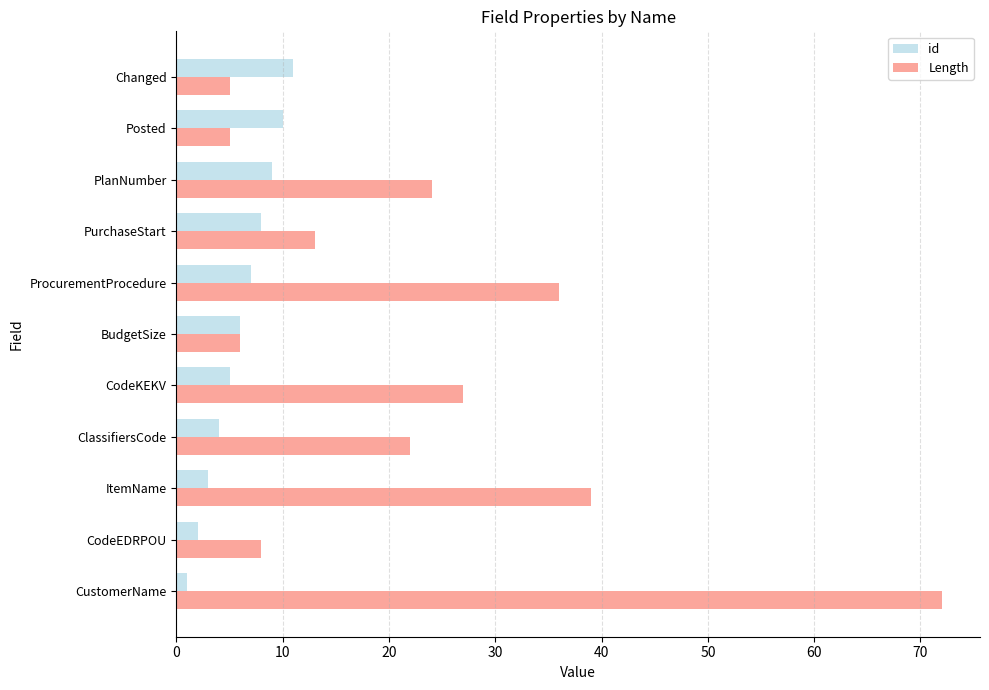

What is the difference between the highest and lowest values at ClassifiersCode?

18